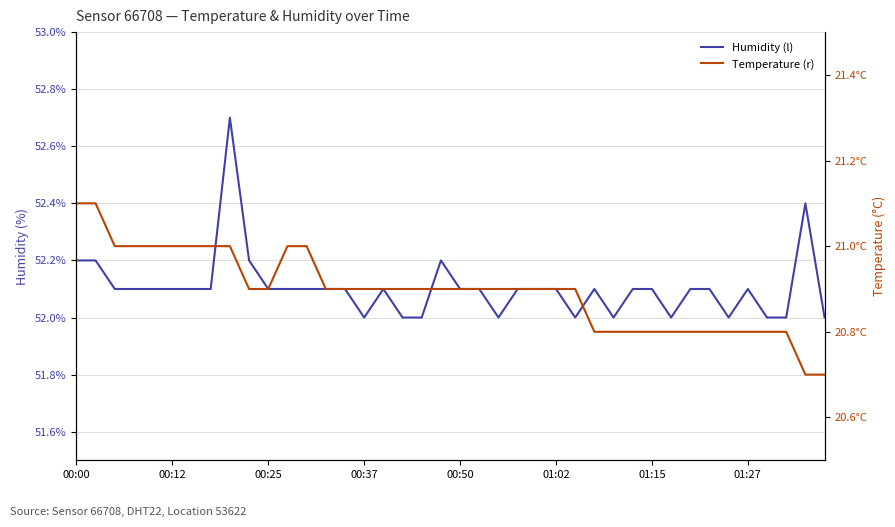

True or false: Humidity (l) has more than 1 interior local peaks.

True